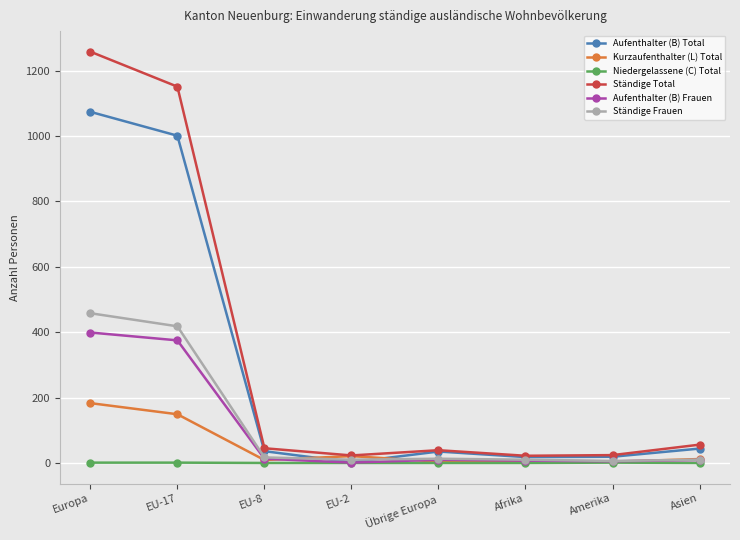

What value does the Aufenthalter (B) Total series have at Asien?

44